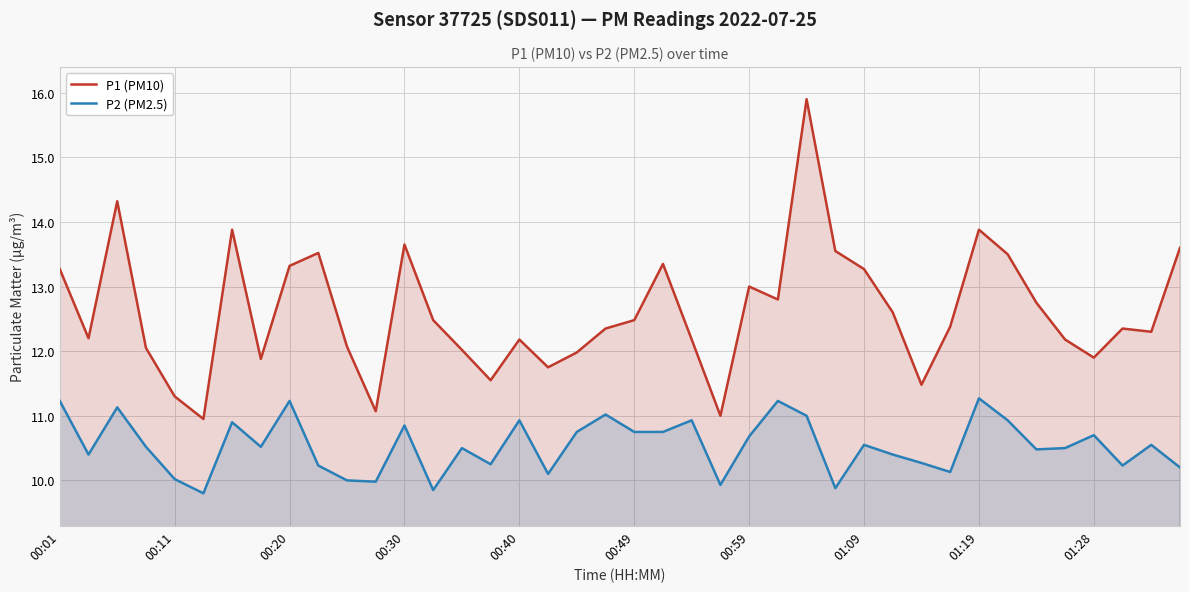

What is the sum of all P2 (PM2.5) values?

421.6